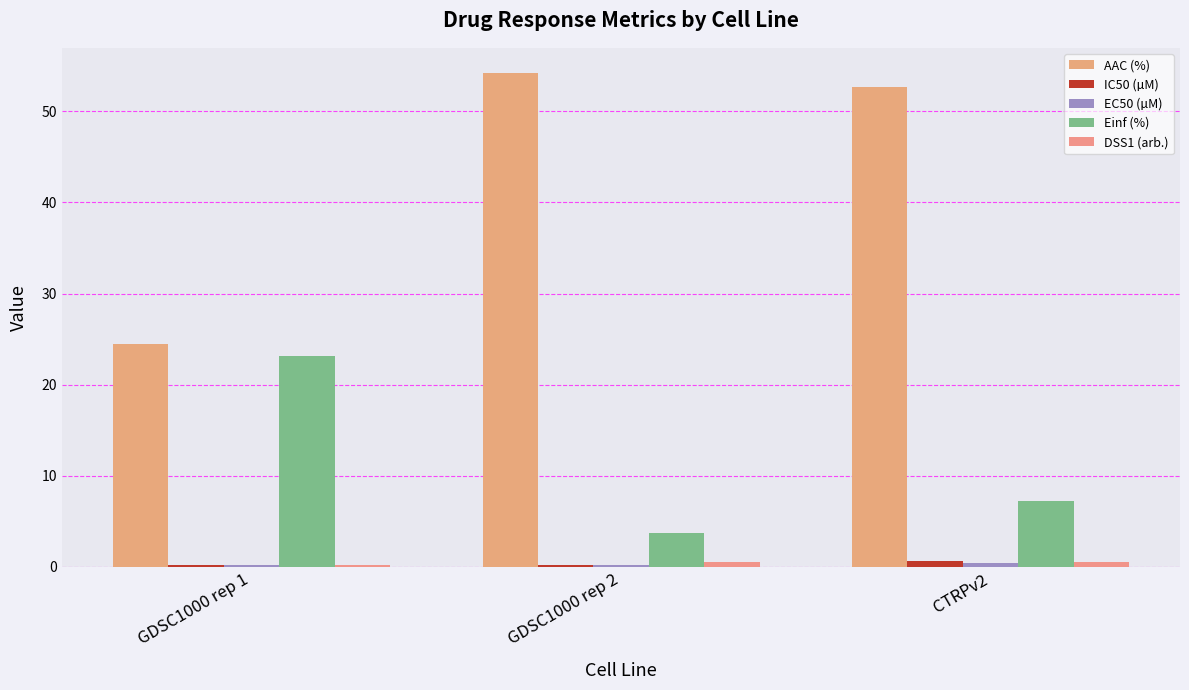

At how many categories does at least one series exceed 11?

3